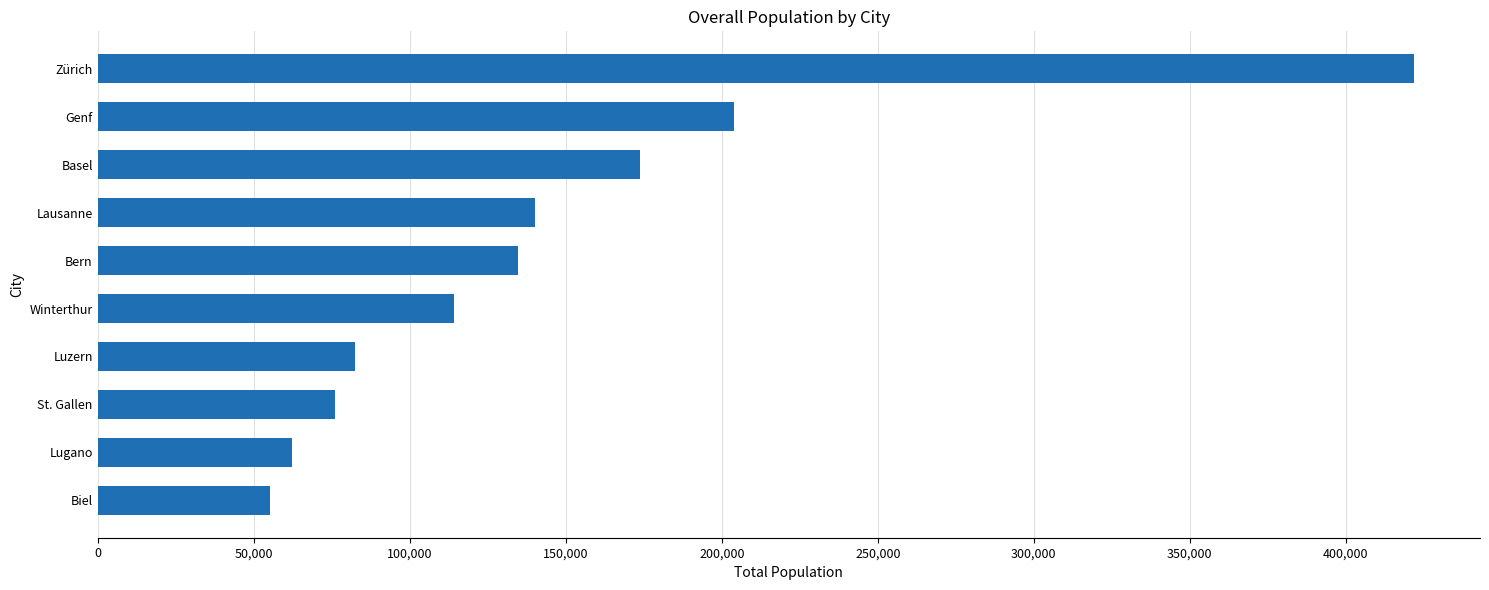

The chart shows a value of 62315 at Lugano. True or false?

True